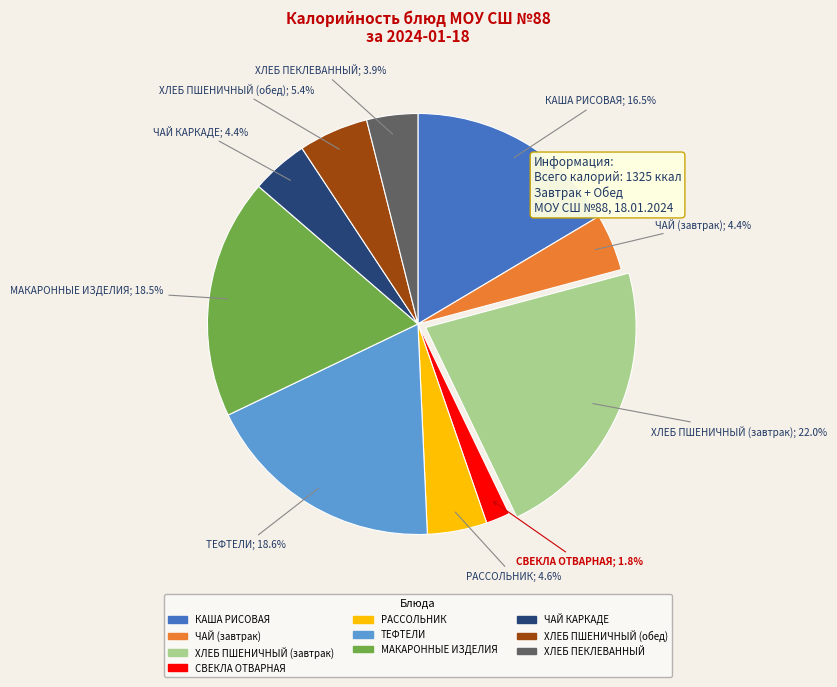

Is there any slice that represents more than half of the pie?

No